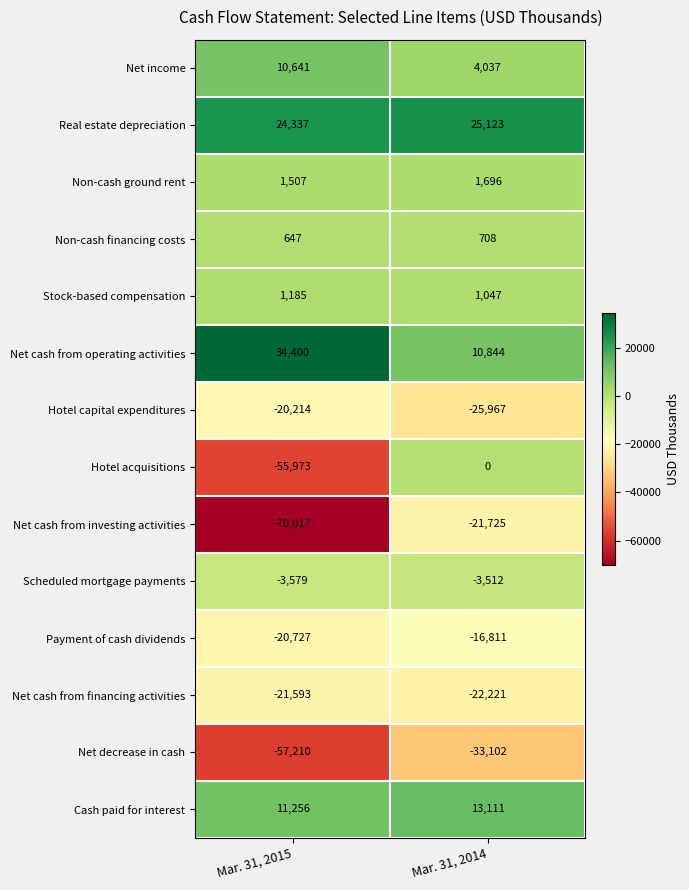

Rank the series by their maximum value, from highest to lowest.

Net cash from operating activities, Real estate depreciation, Cash paid for interest, Net income, Non-cash ground rent, Stock-based compensation, Non-cash financing costs, Hotel acquisitions, Scheduled mortgage payments, Payment of cash dividends, Hotel capital expenditures, Net cash from financing activities, Net cash from investing activities, Net decrease in cash